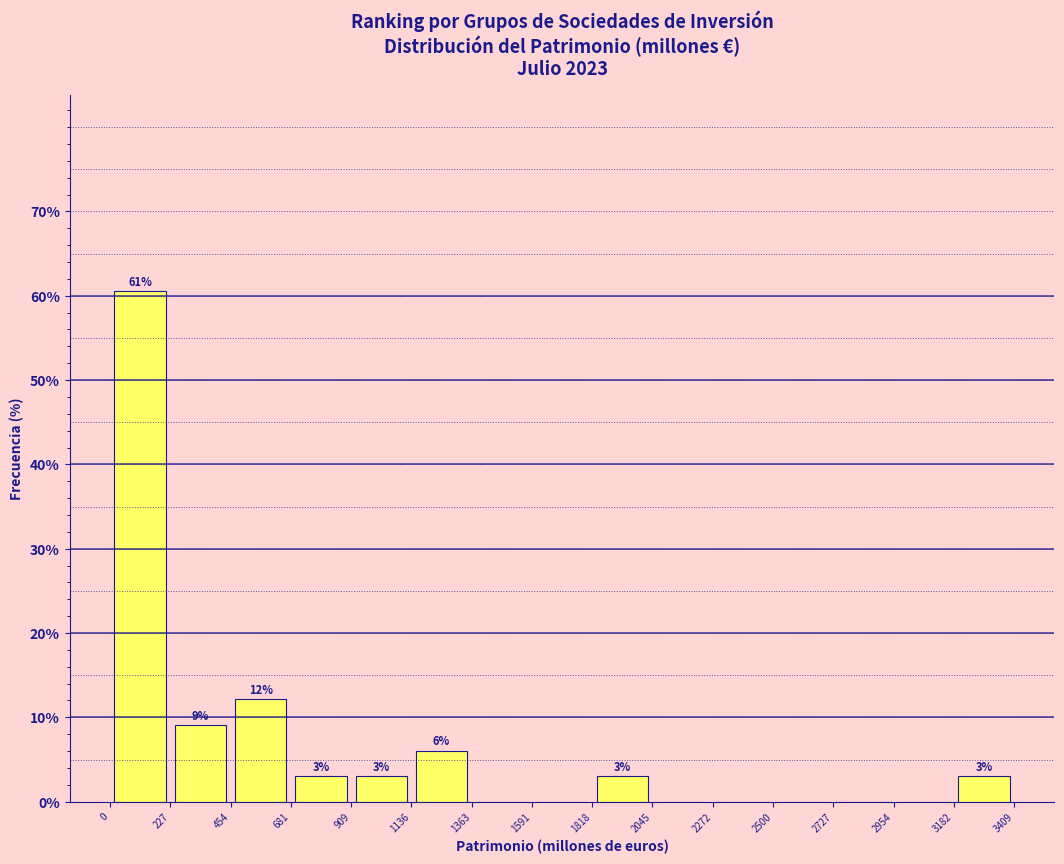

Which range on the x-axis has the tallest bar?

0 to 227